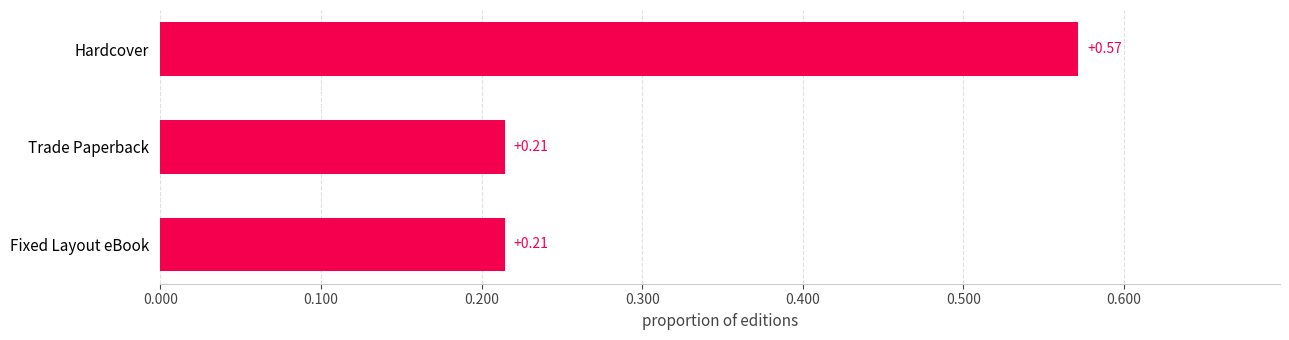

What is the change in value from Hardcover to Fixed Layout eBook?

-0.4